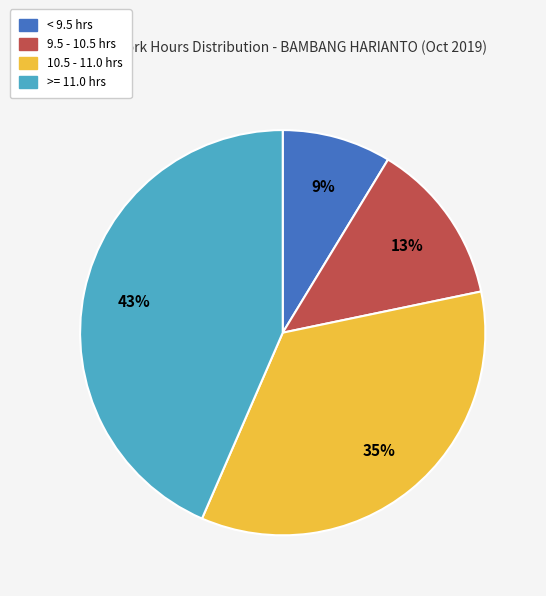

Is there any slice that represents more than half of the pie?

No